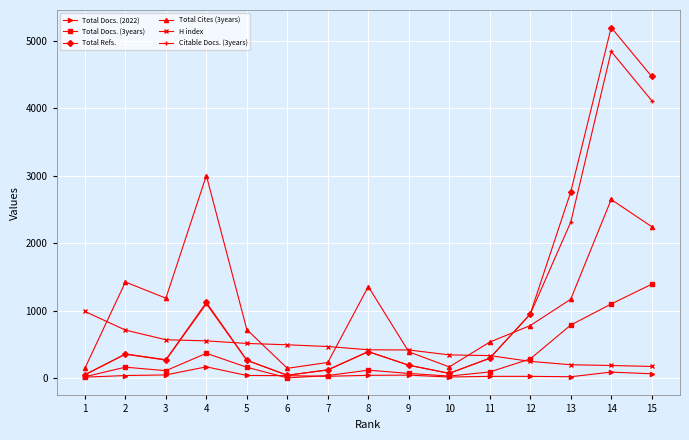

Is the value of Total Docs. (3years) at 5 greater than the value of Citable Docs. (3years) at 11?

No